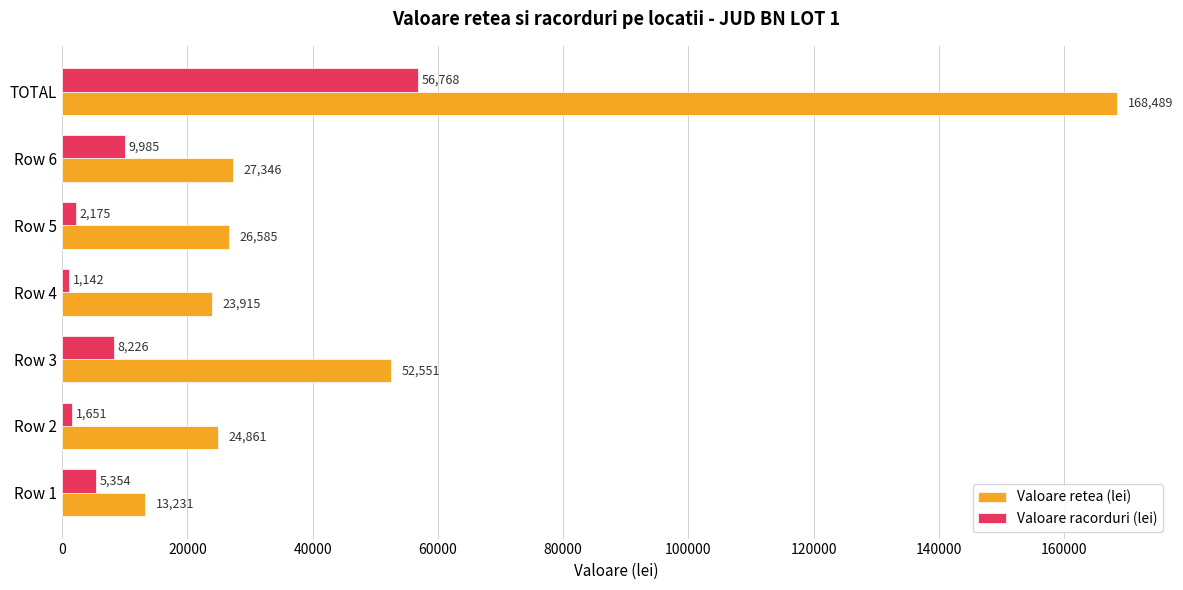

What is the difference between the maximum and minimum values in the Valoare retea (lei) series?

155257.7